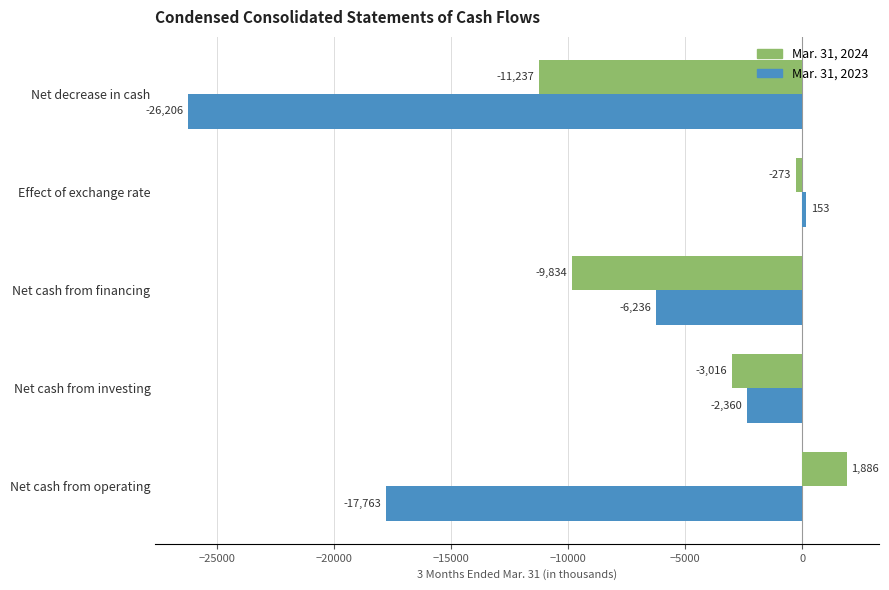

What is the difference between the maximum and minimum values in the Mar. 31, 2023 series?

26359